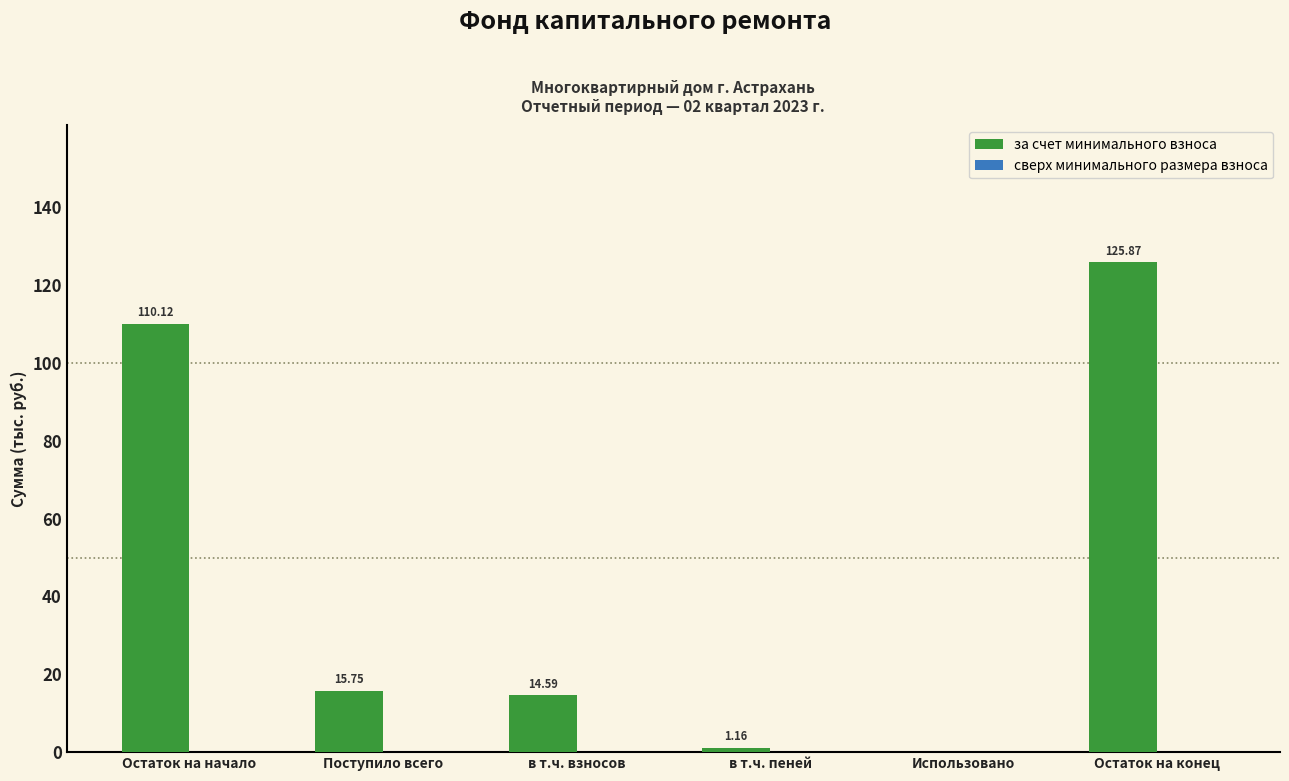

Between Остаток на конец and в т.ч. пеней, which is larger?

Остаток на конец